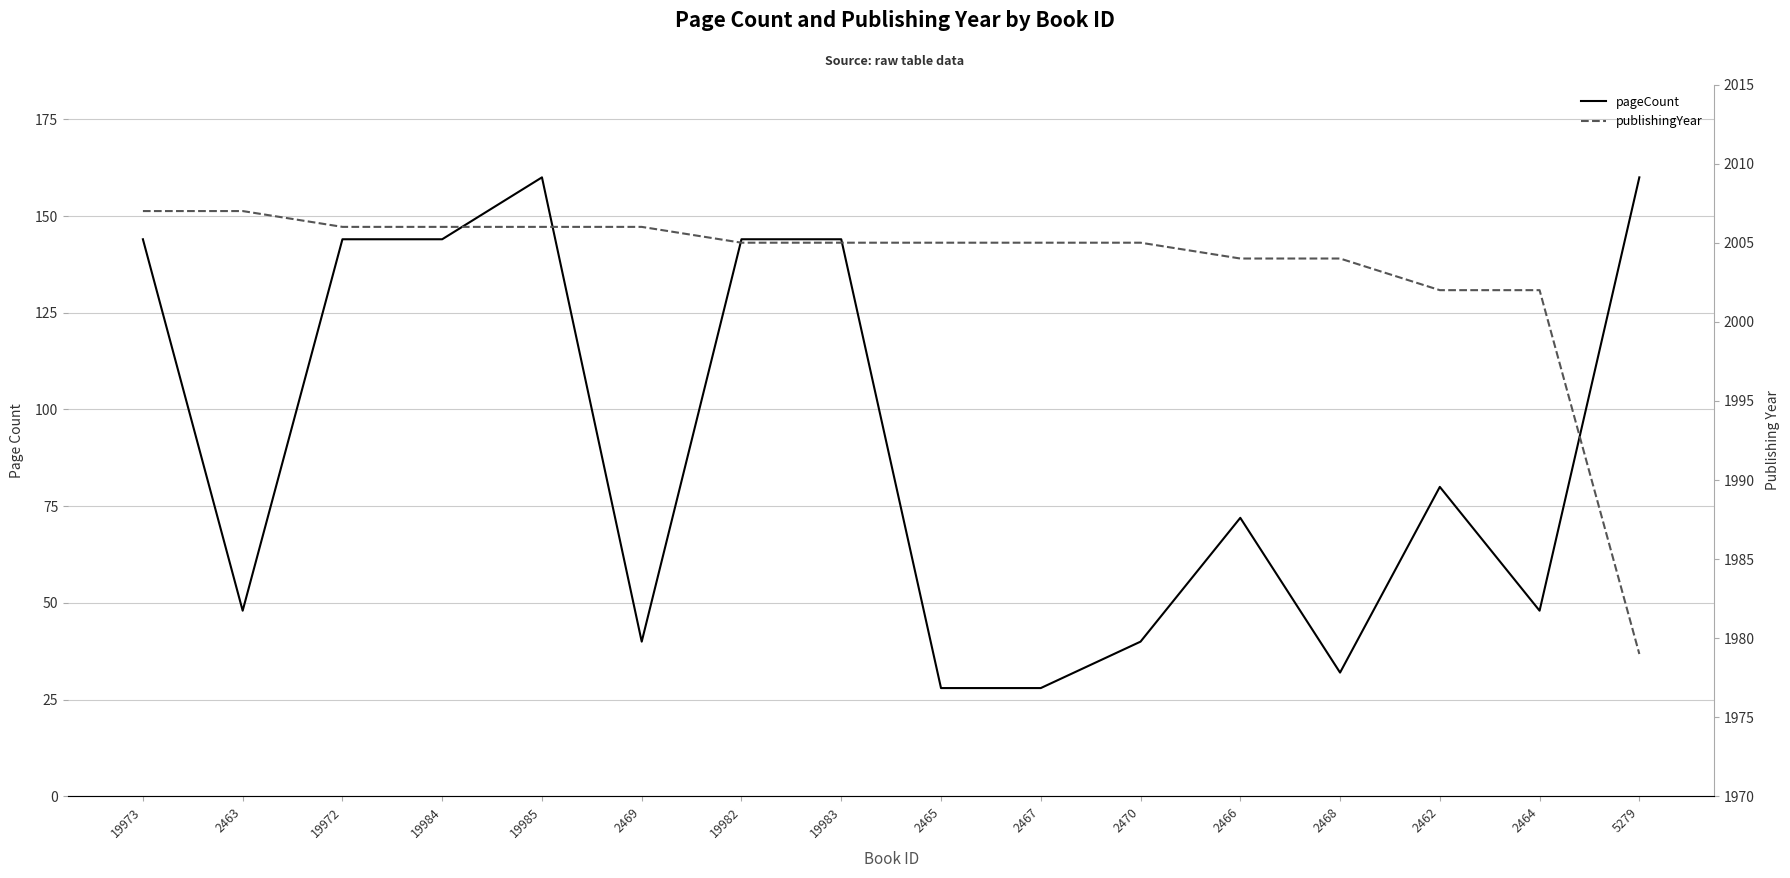

Where is the first local minimum for pageCount?

2463